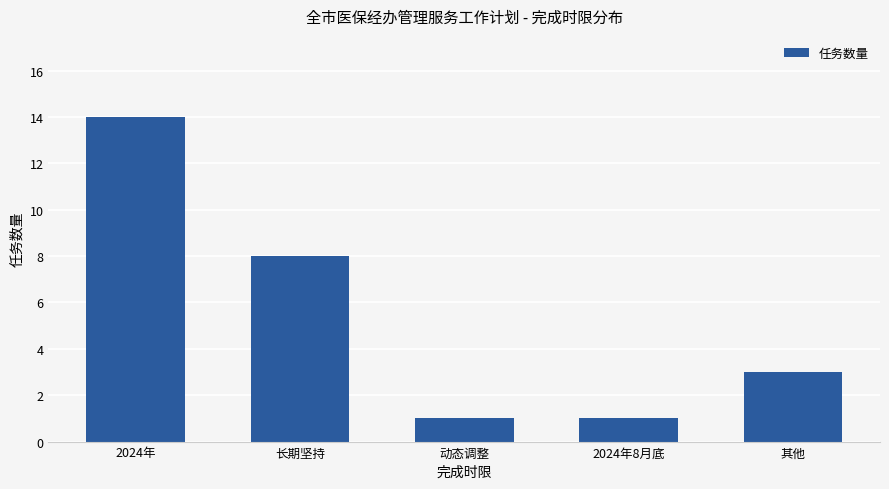

Reading left to right, transcribe all the data shown in this chart.

14	8	1	1	3